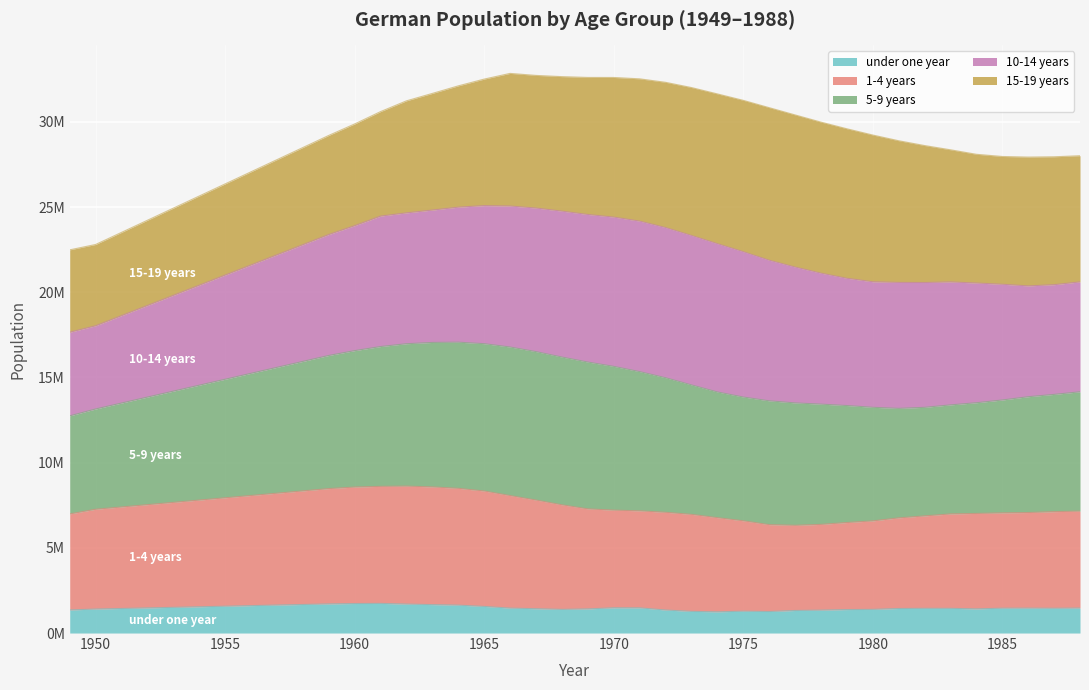

What is the difference between the maximum and minimum values in the 1-4 years series?

2300587